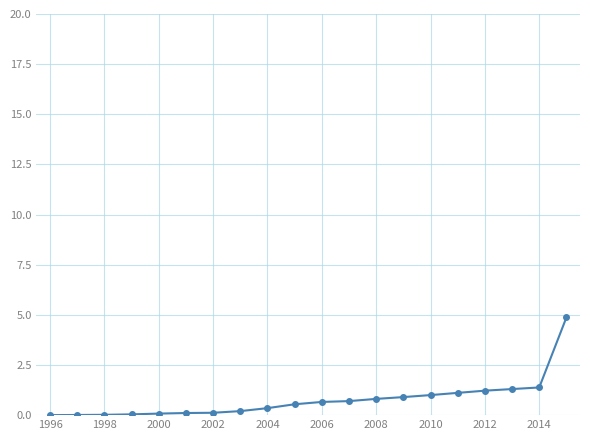

What is the greatest value displayed?

4.9